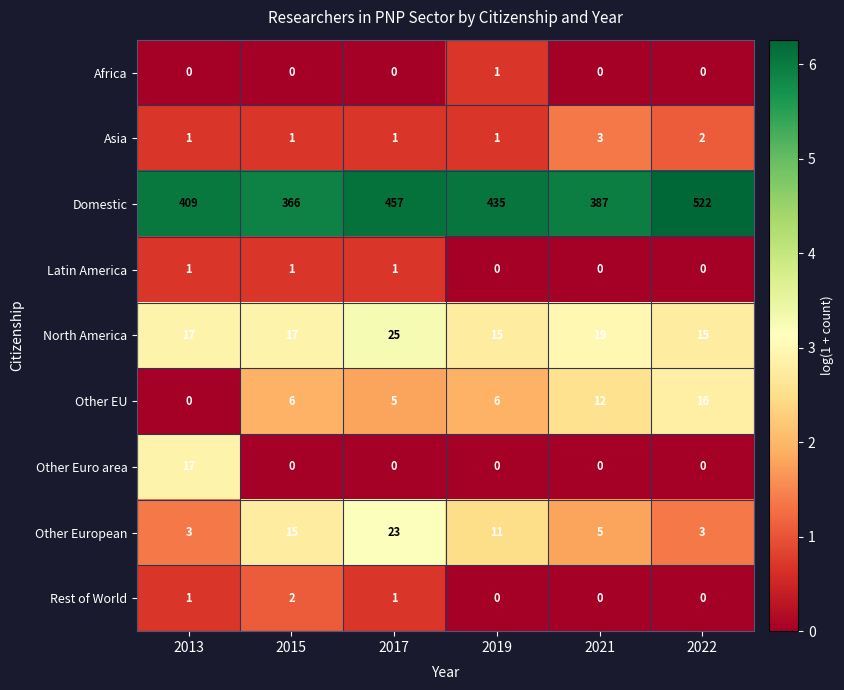

At which category is the sum across all series the highest?

2022